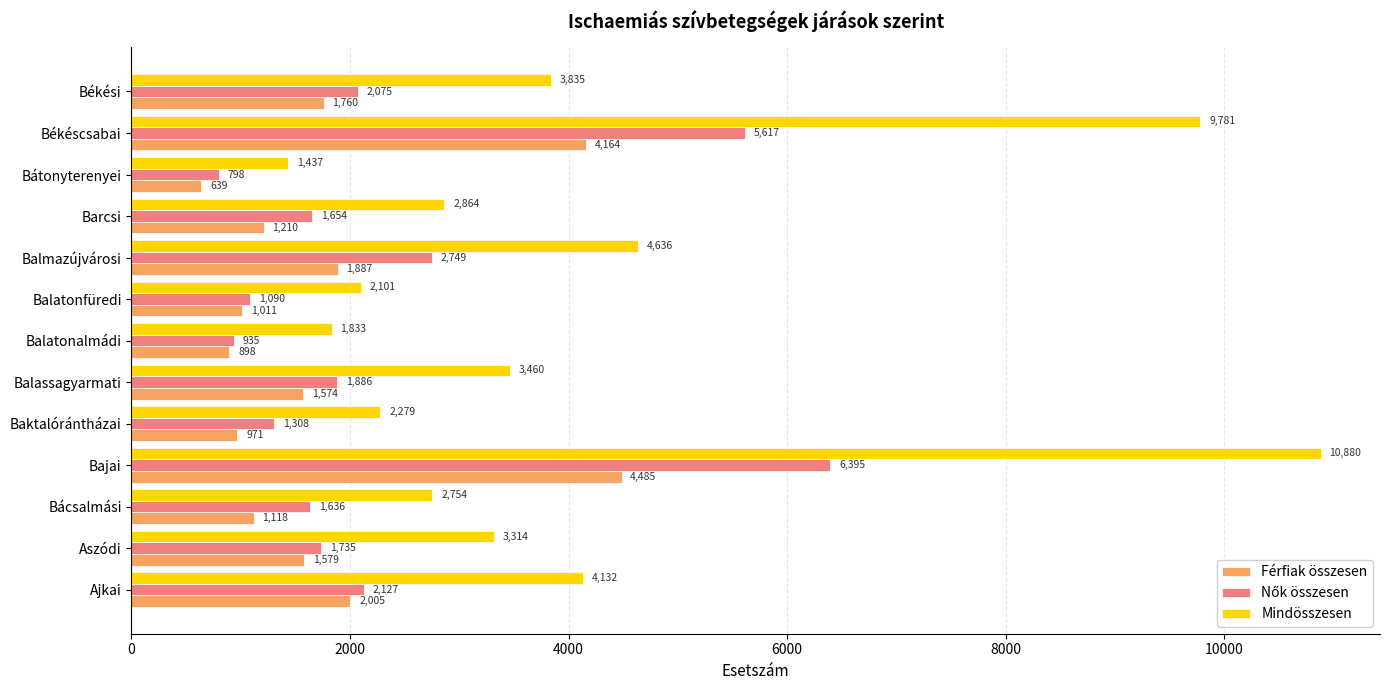

What is the average value of the Férfiak összesen series?

1792